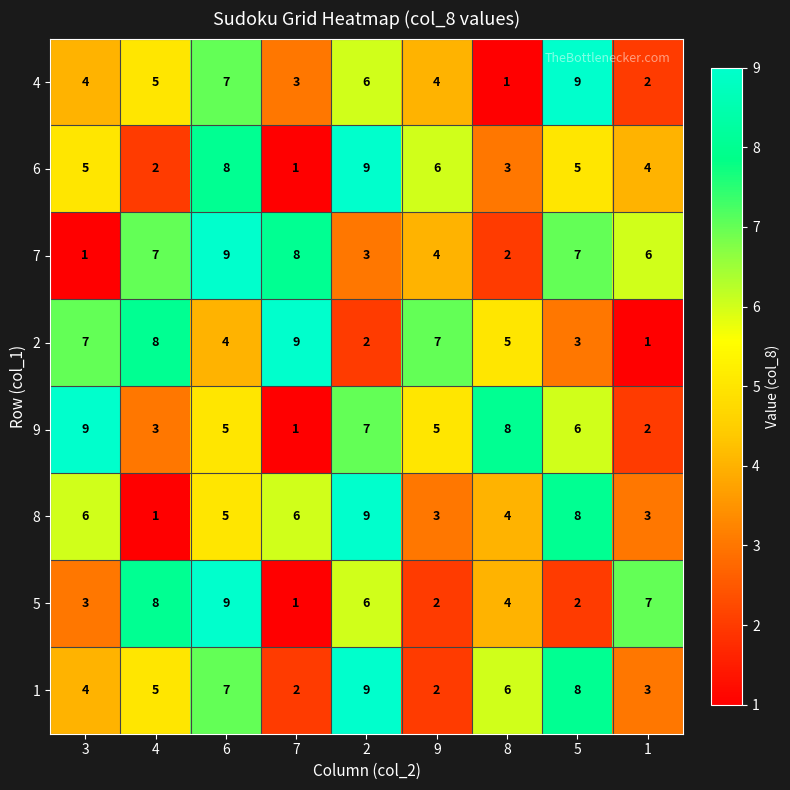

What is the approximate value of 9 at 3?

9